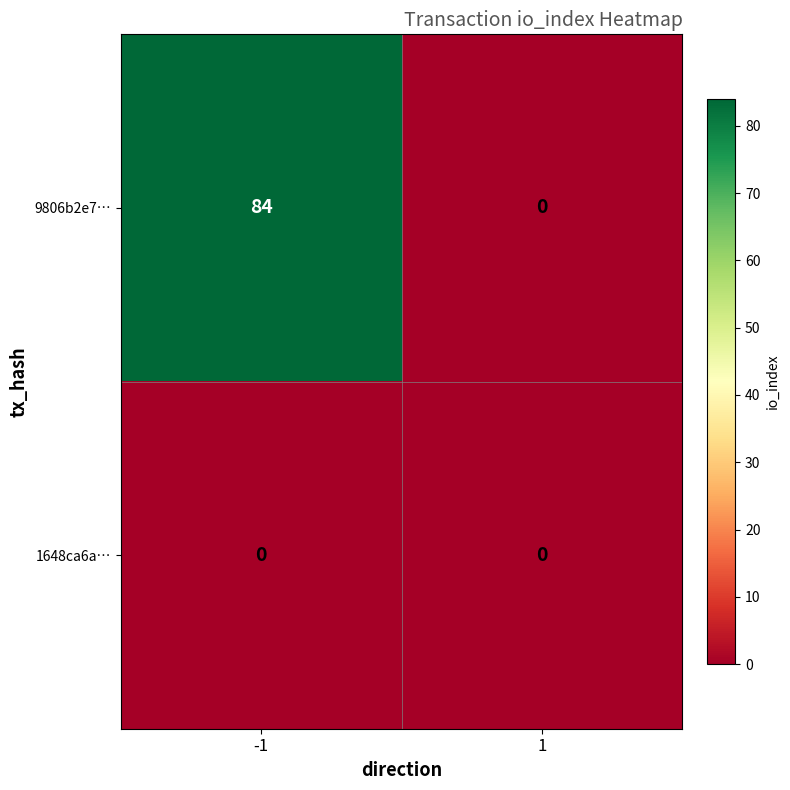

Between -1 and 1, which series saw the biggest shift?

9806b2e7…